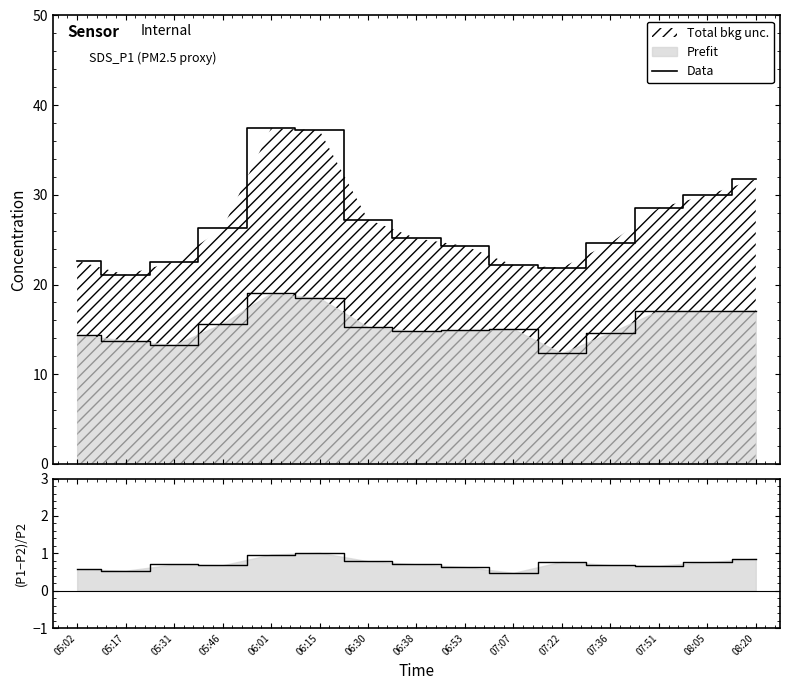

Does the chart have visible grid lines?

No